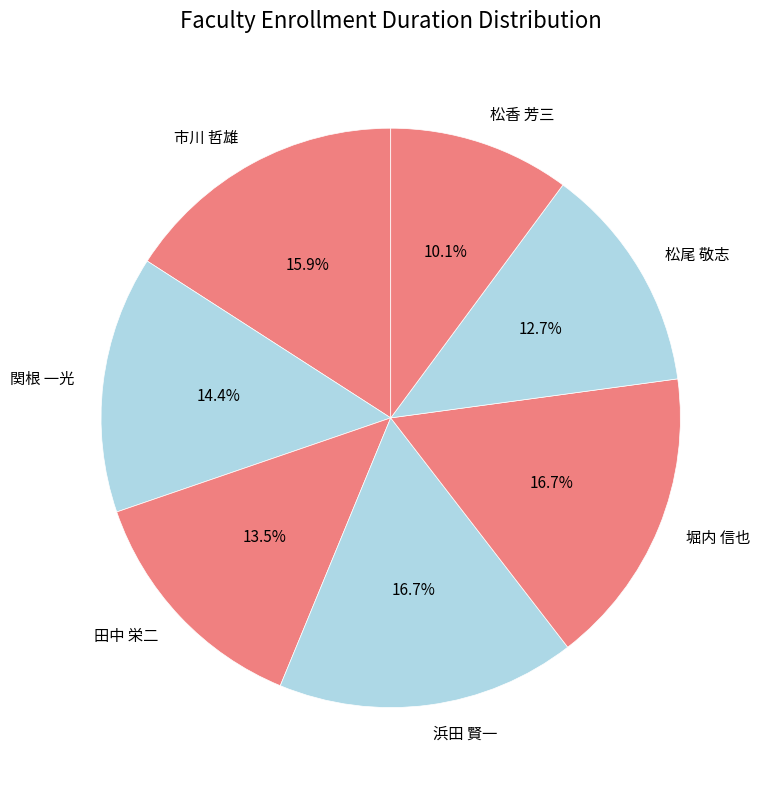

To the nearest percent, what is the combined percentage of 田中 栄二 and 浜田 賢一?

30%